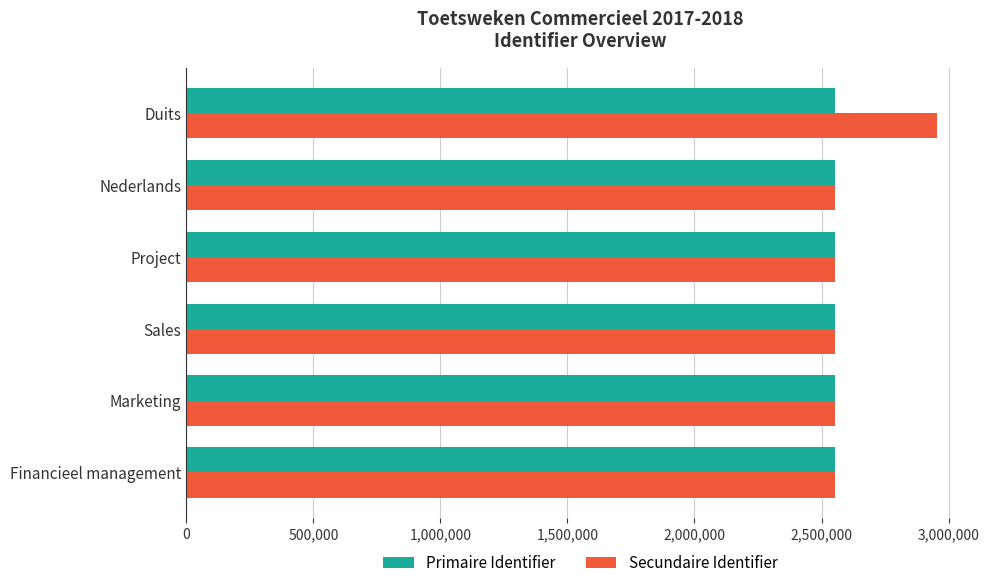

What is the sum of all Primaire Identifier values?

15309114